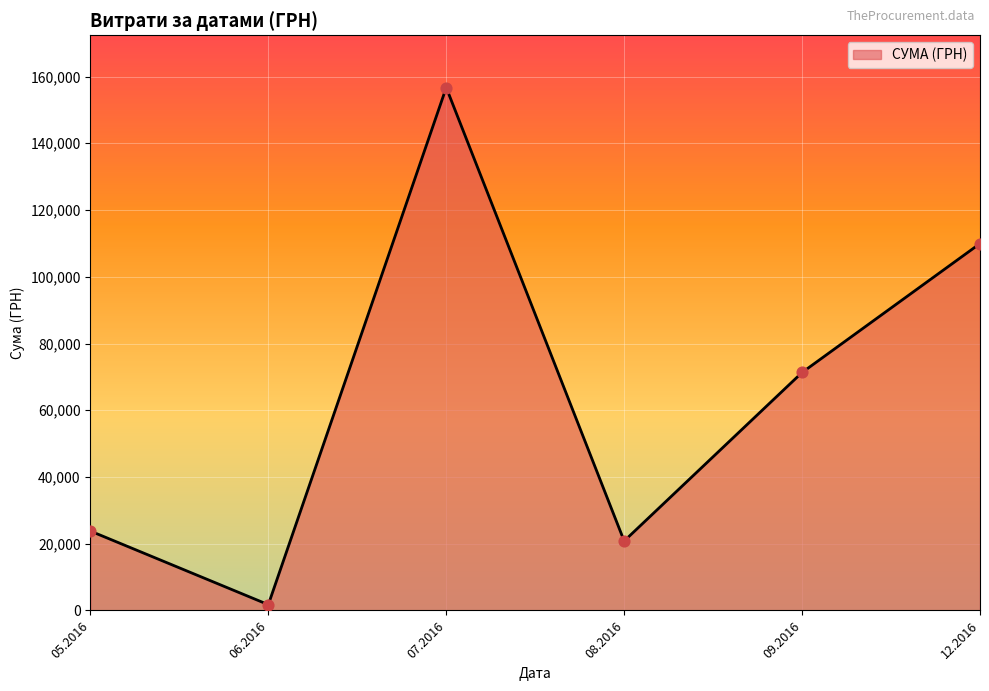

Which has a higher value, 07.2016 or 05.2016?

07.2016